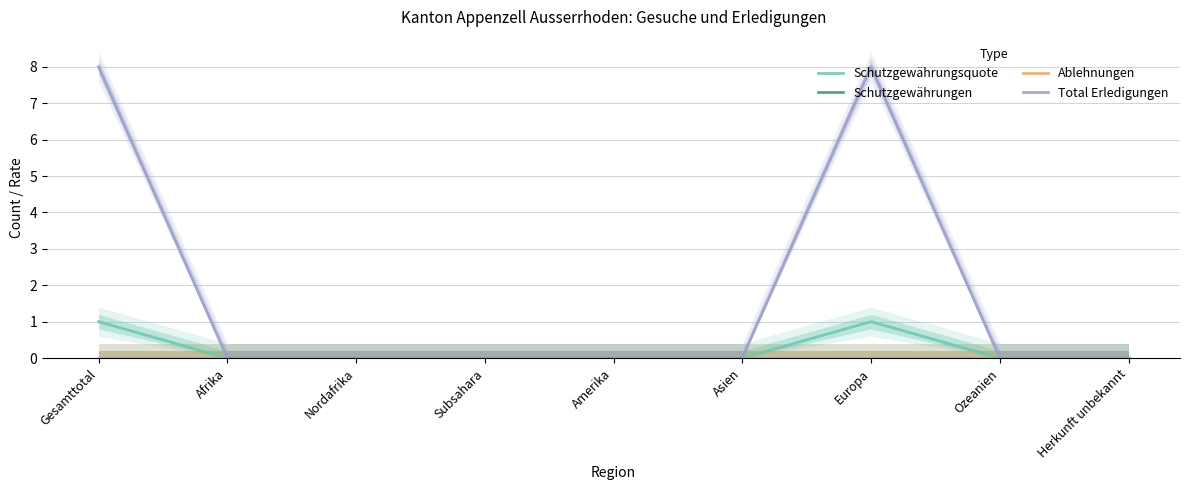

What position from the right is Amerika?

5